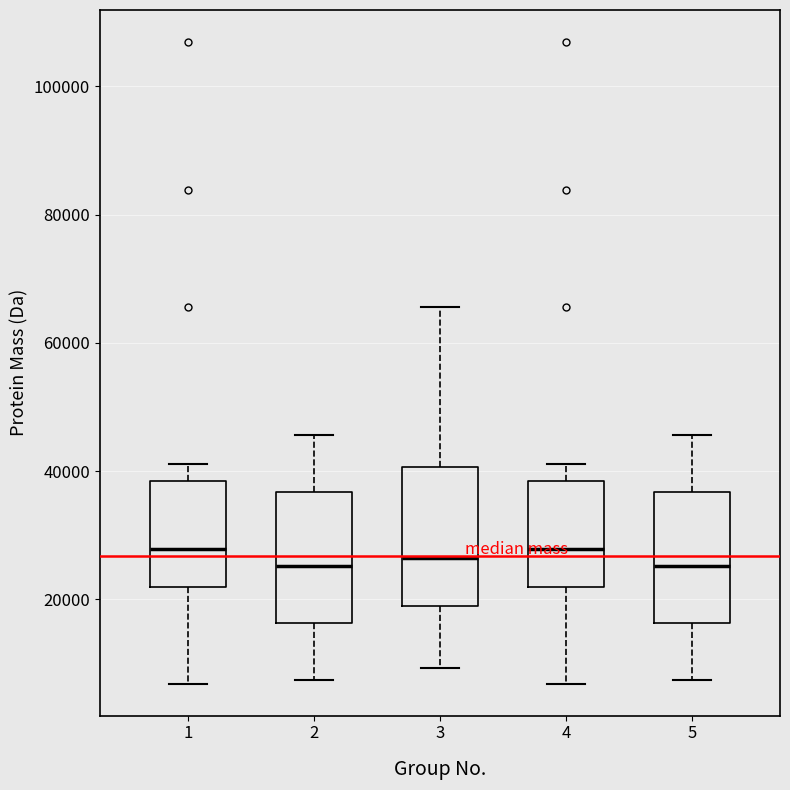

Reading left to right, transcribe this box plot: for each box, give where its median line is, the range the box spans, and where its two whiskers end, as read against the y-axis. The values are not printed on the chart, so give them approximately, as read against the axis.

1: median 28000, box 22000 to 38000, whiskers 6000 to 42000
2: median 26000, box 16000 to 36000, whiskers 8000 to 46000
3: median 26000, box 18000 to 40000, whiskers 10000 to 66000
4: median 28000, box 22000 to 38000, whiskers 6000 to 42000
5: median 26000, box 16000 to 36000, whiskers 8000 to 46000